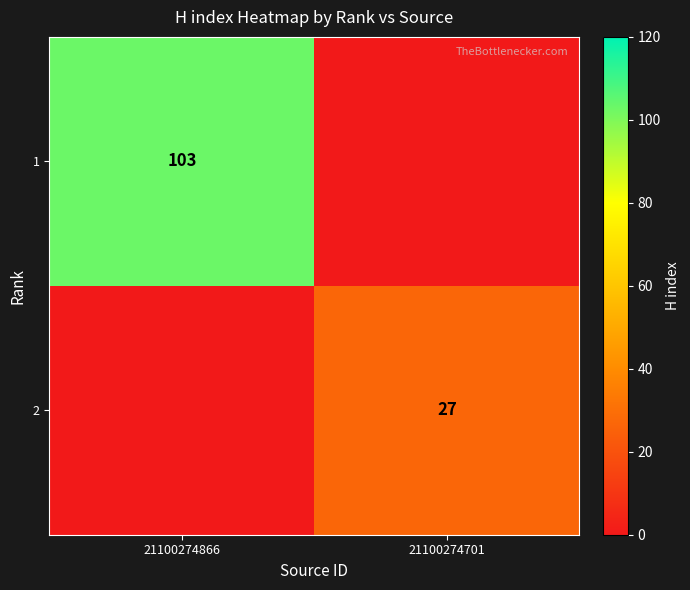

True or false: 1 has a value of 103 at 21100274866.

True